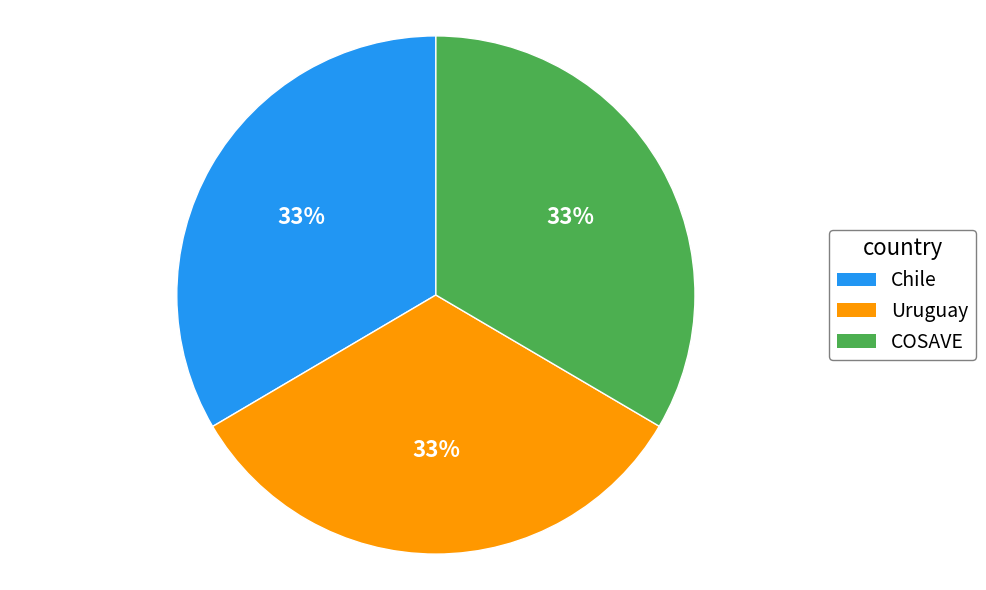

To the nearest percent, what percentage of the pie is Uruguay?

33%